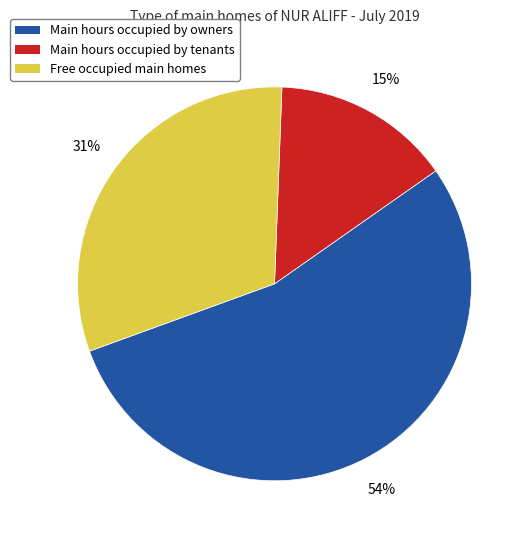

Is there any slice that represents more than half of the pie?

Yes